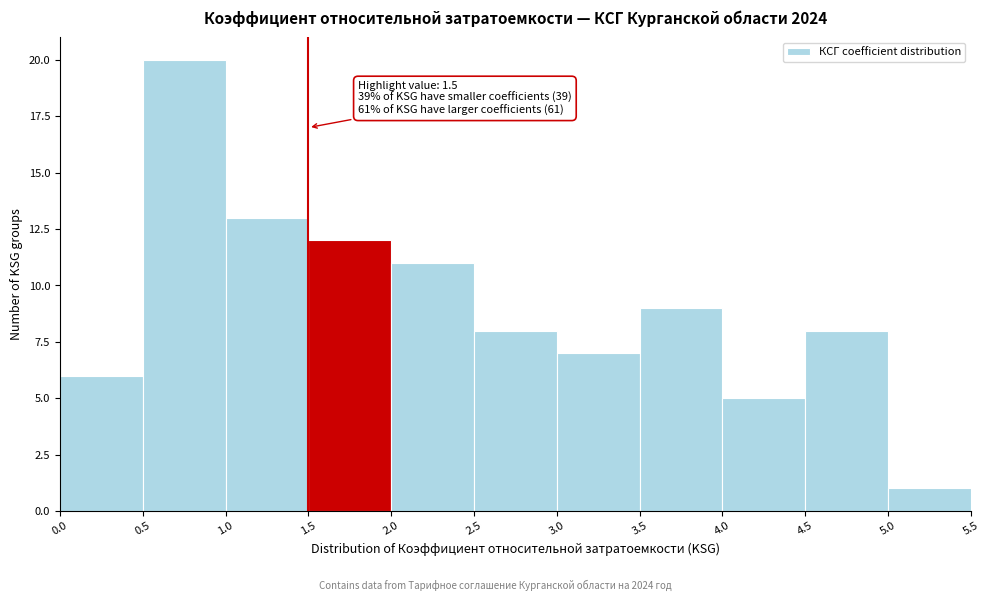

Which range on the x-axis has the tallest bar?

0.5 to 1.0